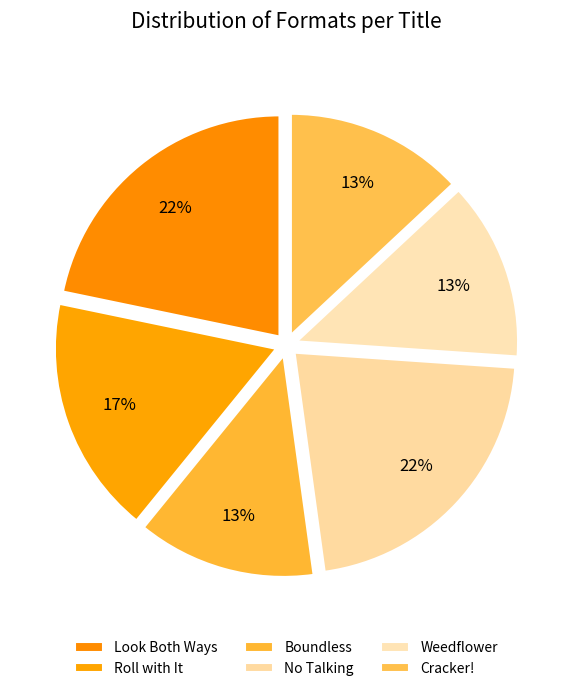

Is there a majority slice in this chart?

No